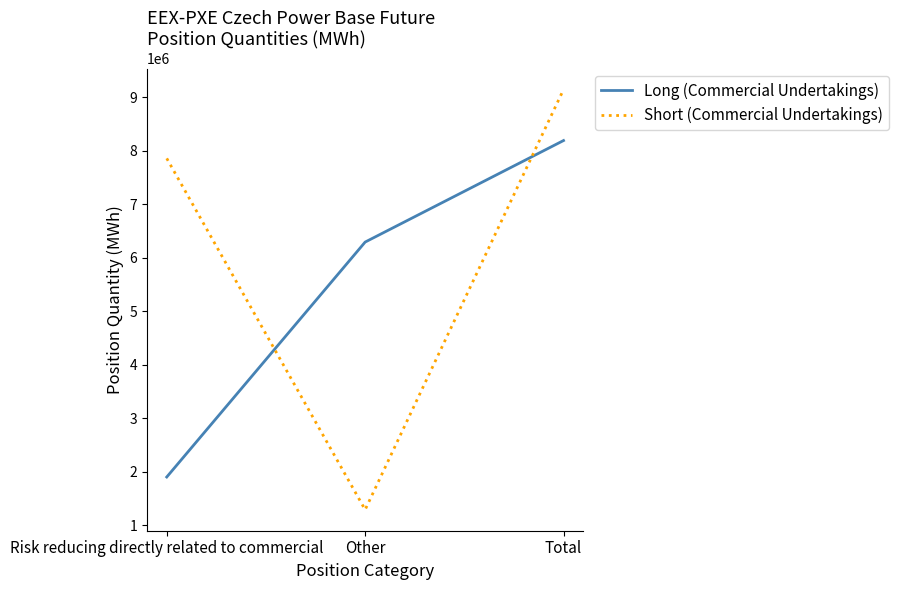

Rank the series by their average value, from highest to lowest.

Short (Commercial Undertakings), Long (Commercial Undertakings)